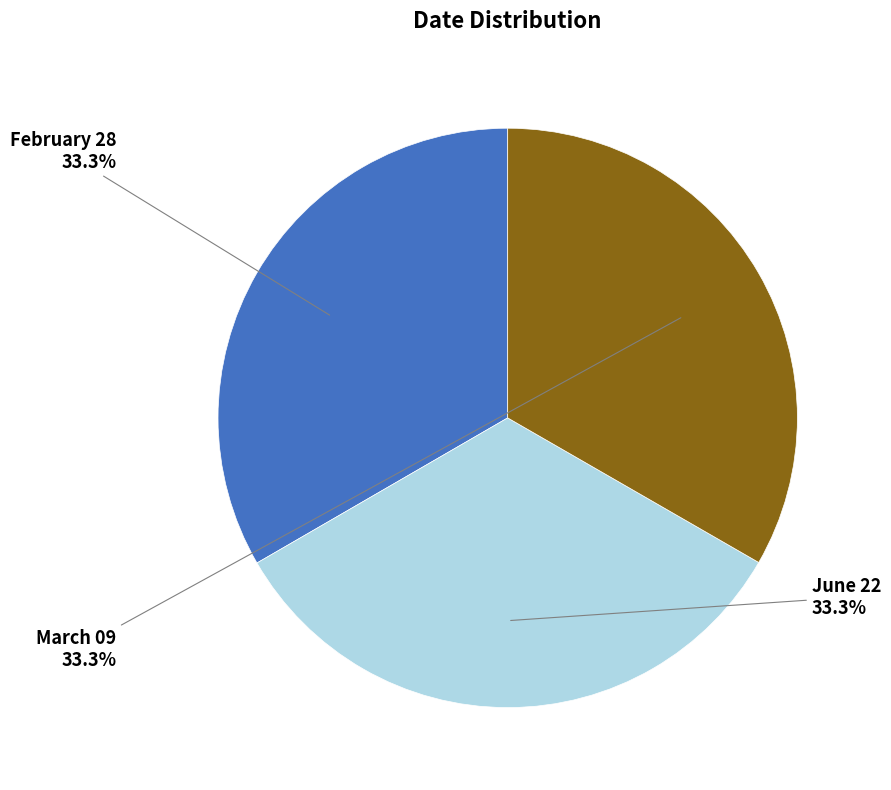

What is the ratio of the value at June 22 to the value at March 09?

1.0